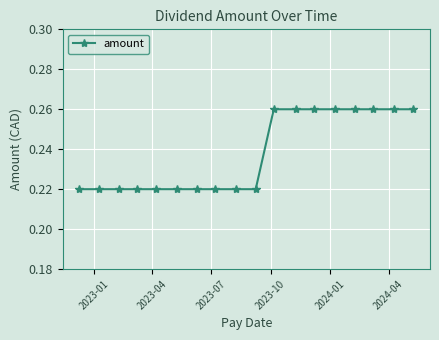

How many values are between 0 and 1?

18